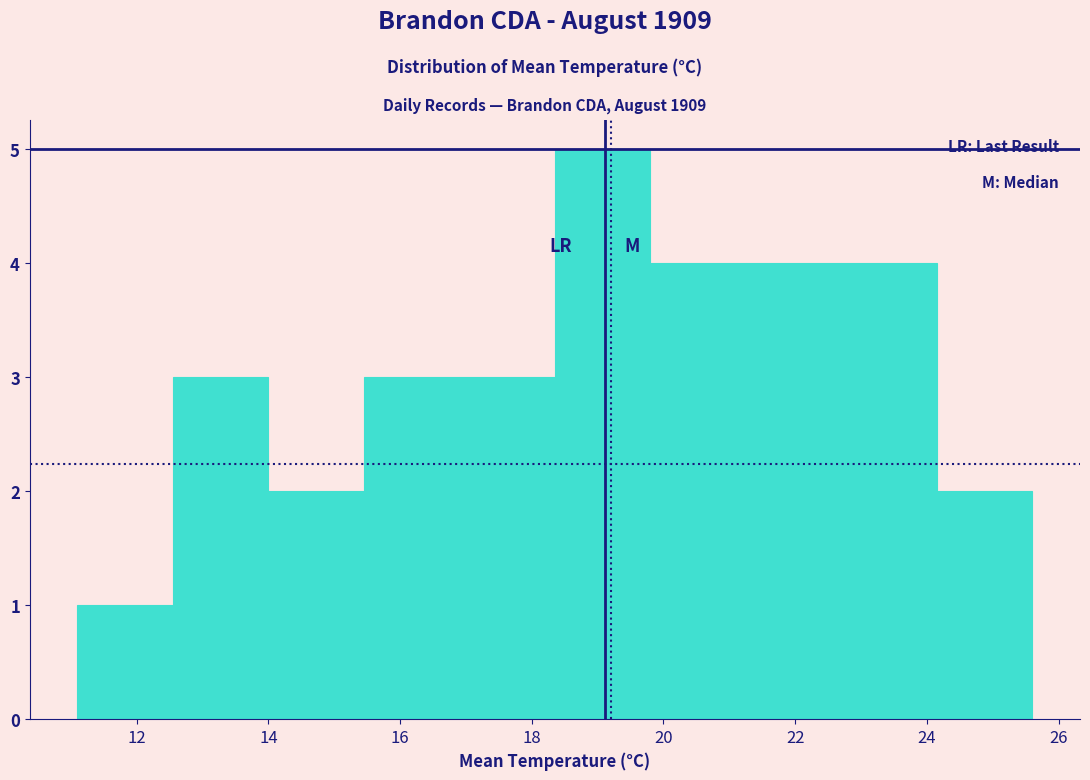

Reading left to right, transcribe this chart: for each bar, give the range it covers on the x-axis and its height. Neither the bar edges nor the heights are printed on the chart, so give them approximately, as read against the axes.

11.10 to 12.55: 1
12.55 to 14.00: 3
14.00 to 15.45: 2
15.45 to 16.90: 3
16.90 to 18.35: 3
18.35 to 19.80: 5
19.80 to 21.25: 4
21.25 to 22.70: 4
22.70 to 24.15: 4
24.15 to 25.60: 2